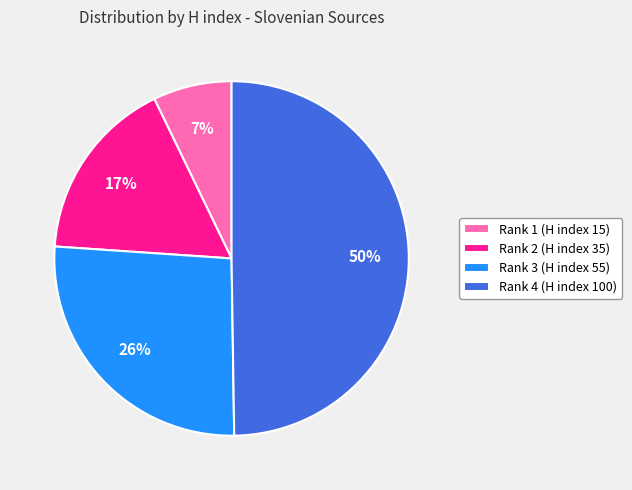

Is Rank 1 (H index 15) the majority of the pie?

No